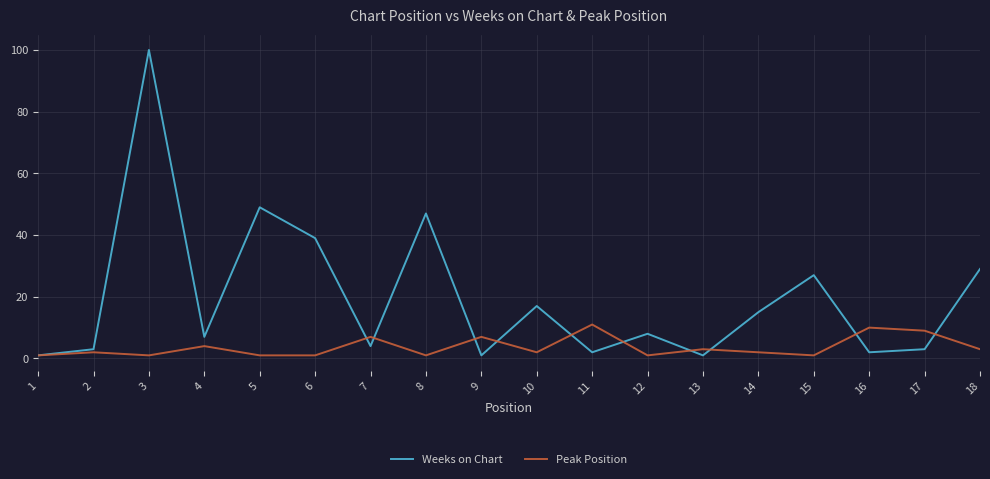

Rank the series at 9 from lowest to highest value.

Weeks on Chart, Peak Position